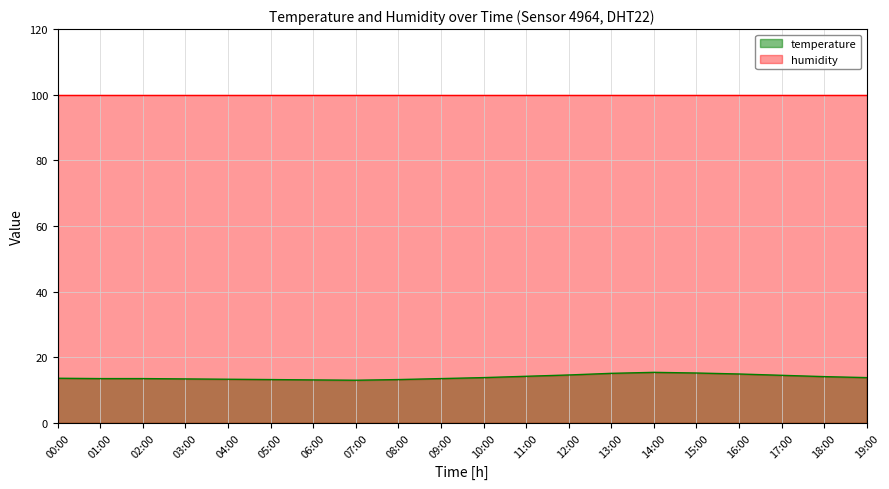

Rank the categories by value from highest to lowest.

14:00, 15:00, 13:00, 16:00, 12:00, 17:00, 11:00, 18:00, 10:00, 19:00, 00:00, 01:00, 02:00, 09:00, 03:00, 04:00, 05:00, 08:00, 06:00, 07:00